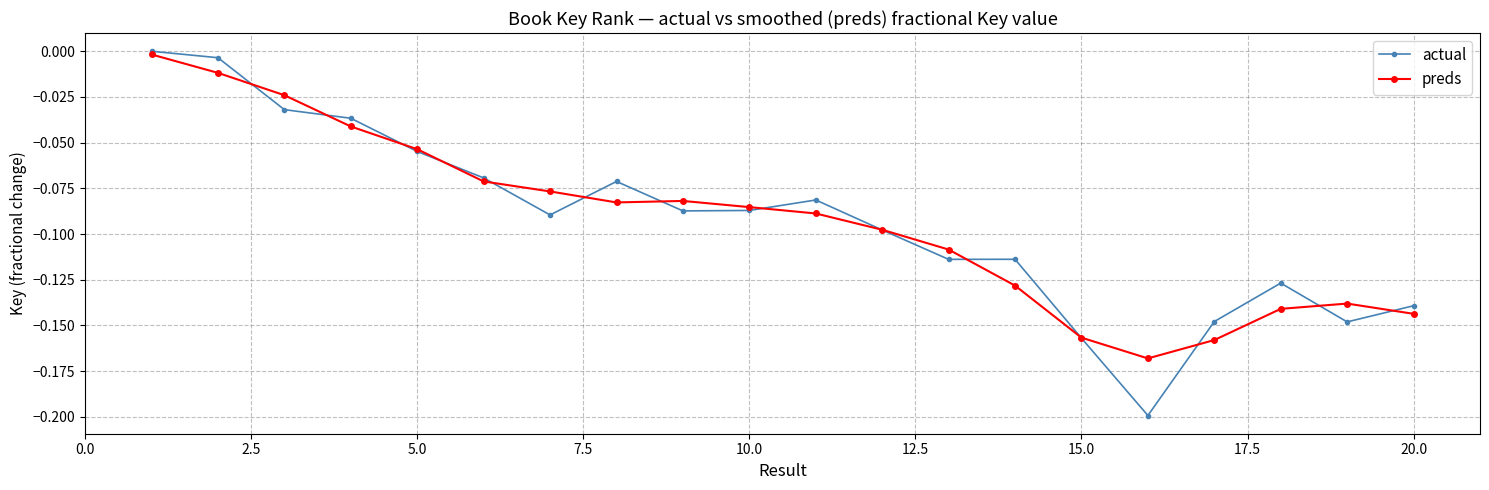

Does the chart have visible grid lines?

Yes